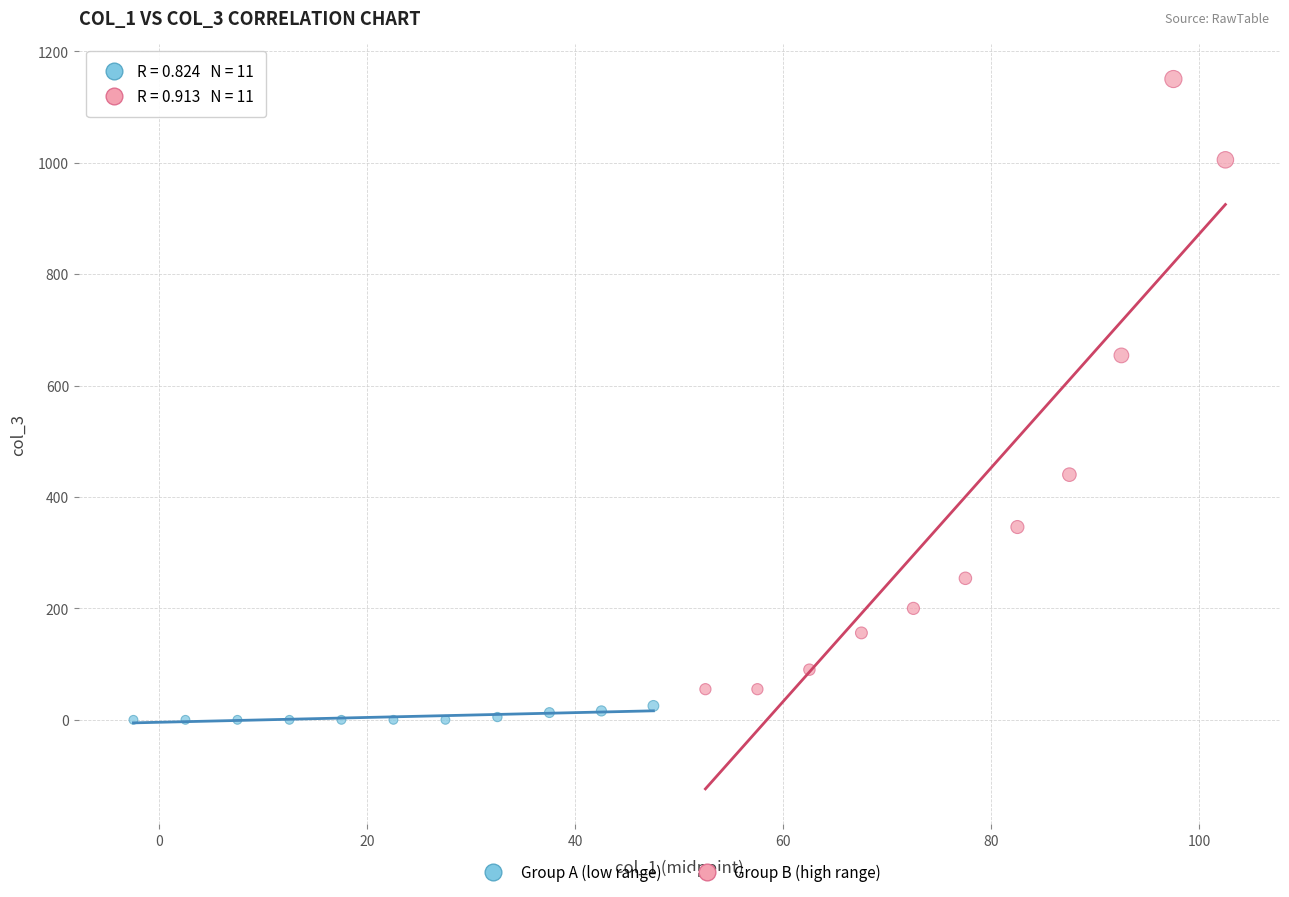

Which series contains the lowest Y value?

Group A (low range)